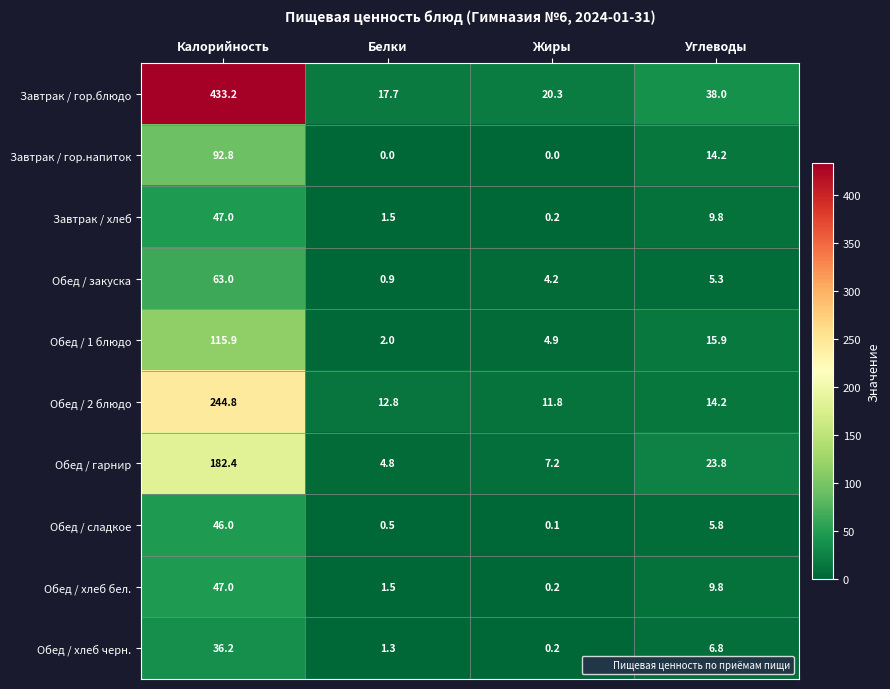

True or false: Завтрак / гор.напиток has a value of 14.2 at Углеводы.

True